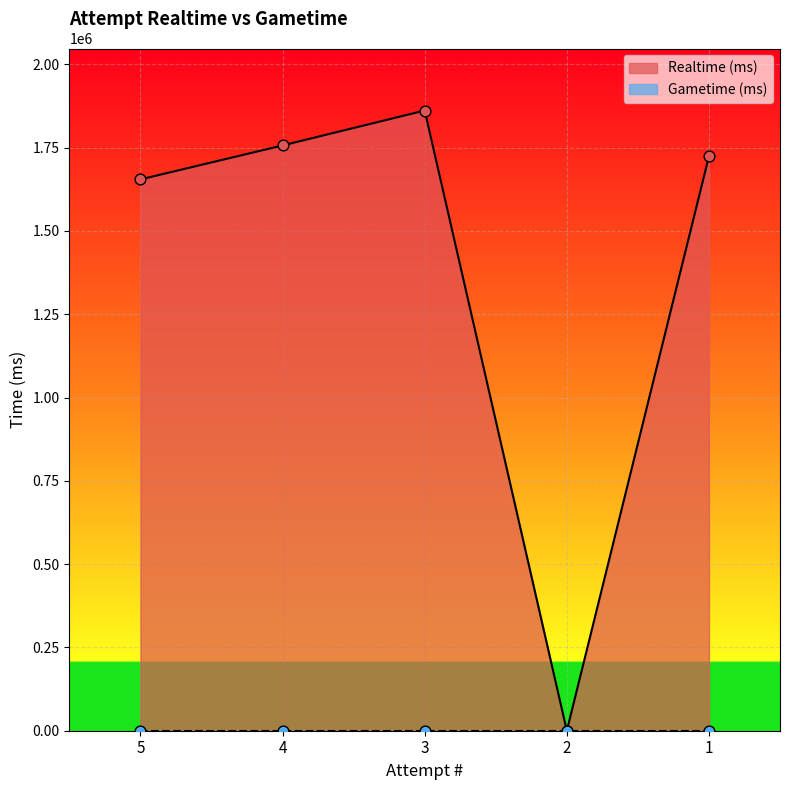

What is the ratio of the value at 3 to the value at 4?

1.1